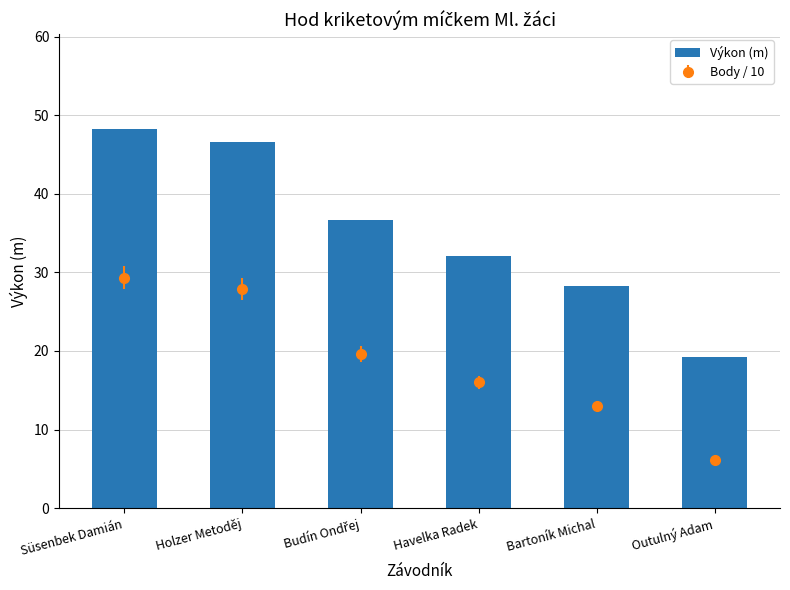

Does the chart contain stacked bars?

No